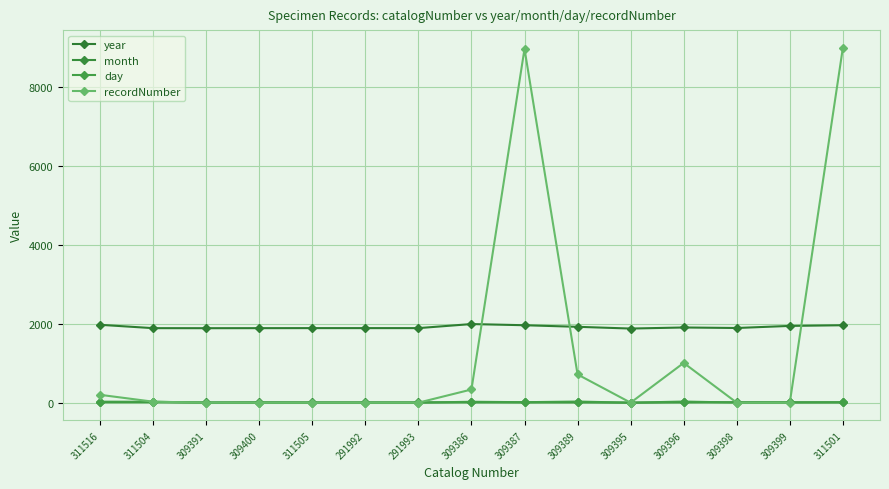

How many data points in year are less than 1894?

7